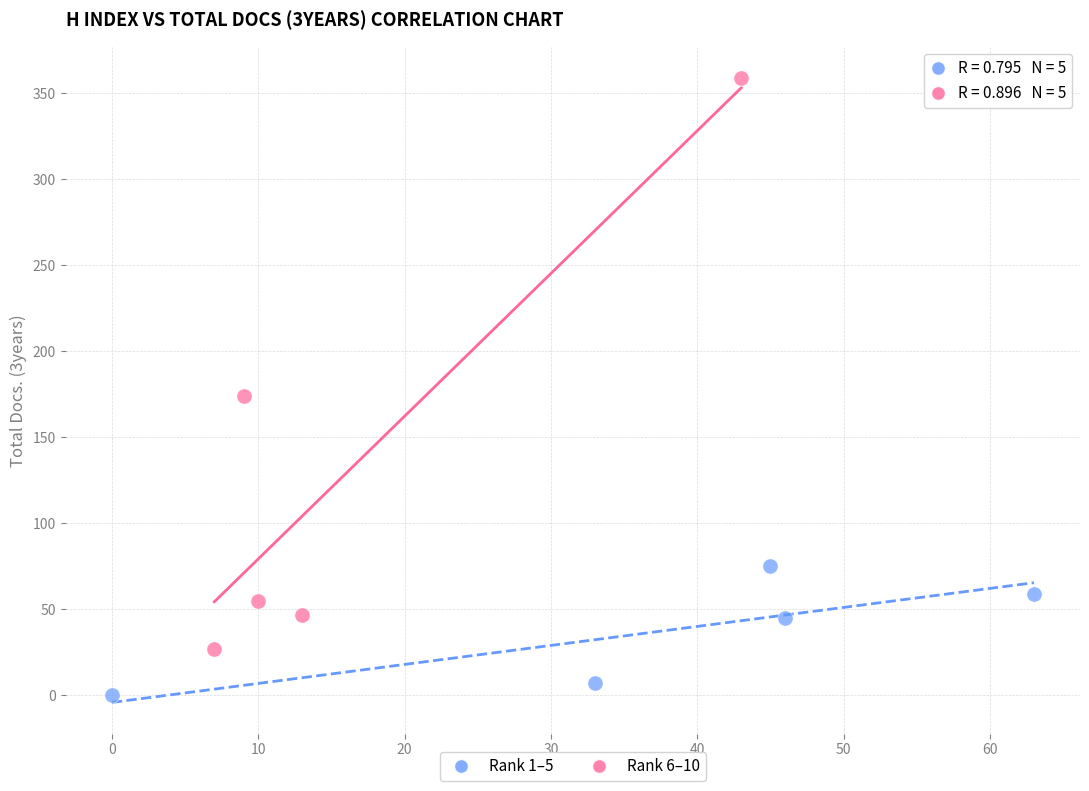

Which series reaches the minimum Y coordinate?

Rank 1–5